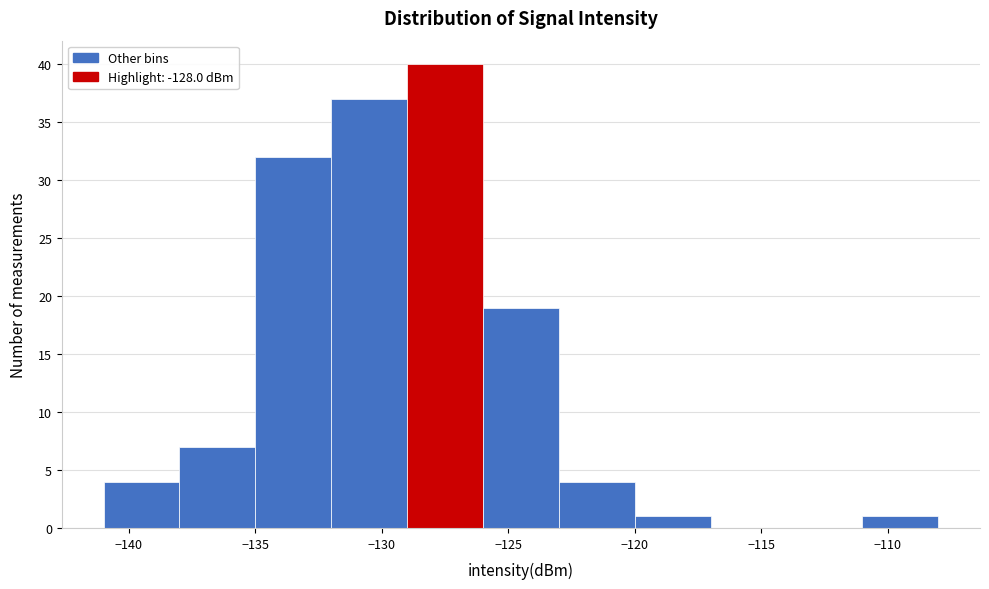

Over which range of the x-axis is the bar tallest?

-129 to -126